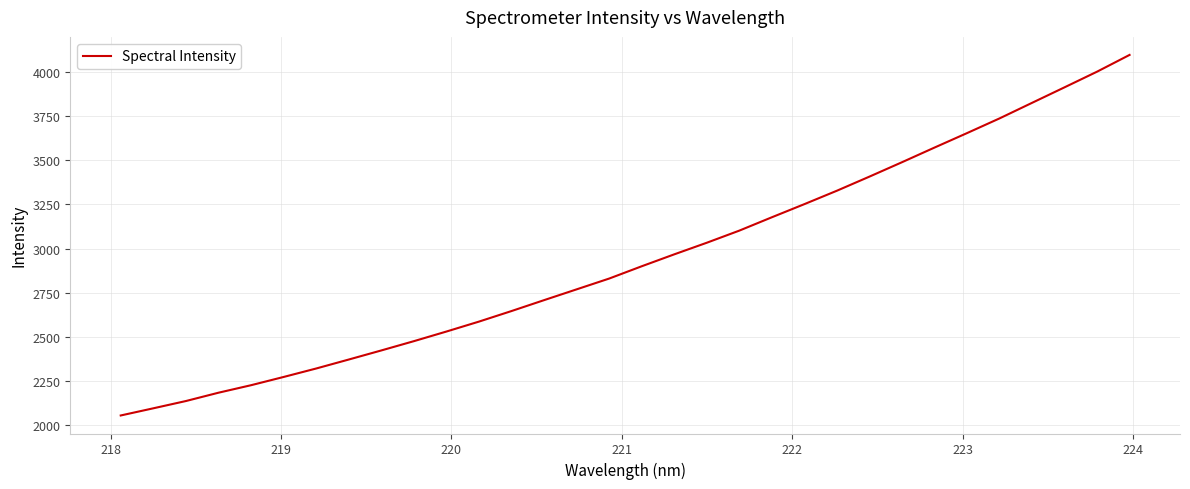

What is the smallest value displayed?

2055.1